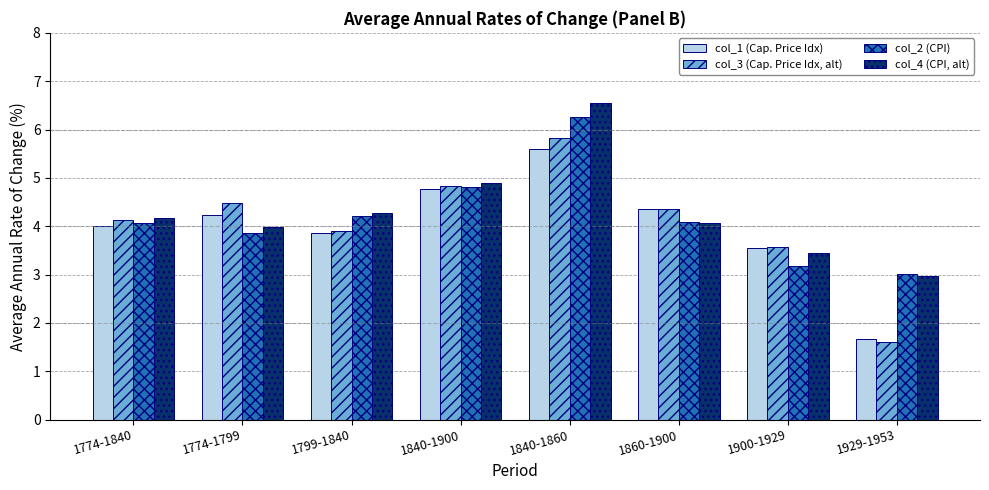

True or false: col_4 (CPI, alt) has a value of 4.0 at 1774-1799.

True